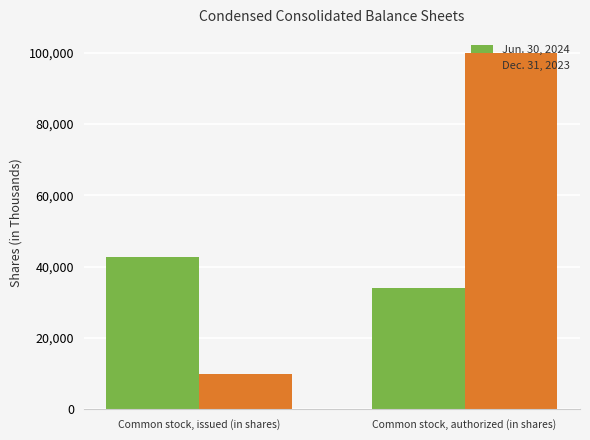

What are all the series names shown in the legend?

Jun. 30, 2024, Dec. 31, 2023